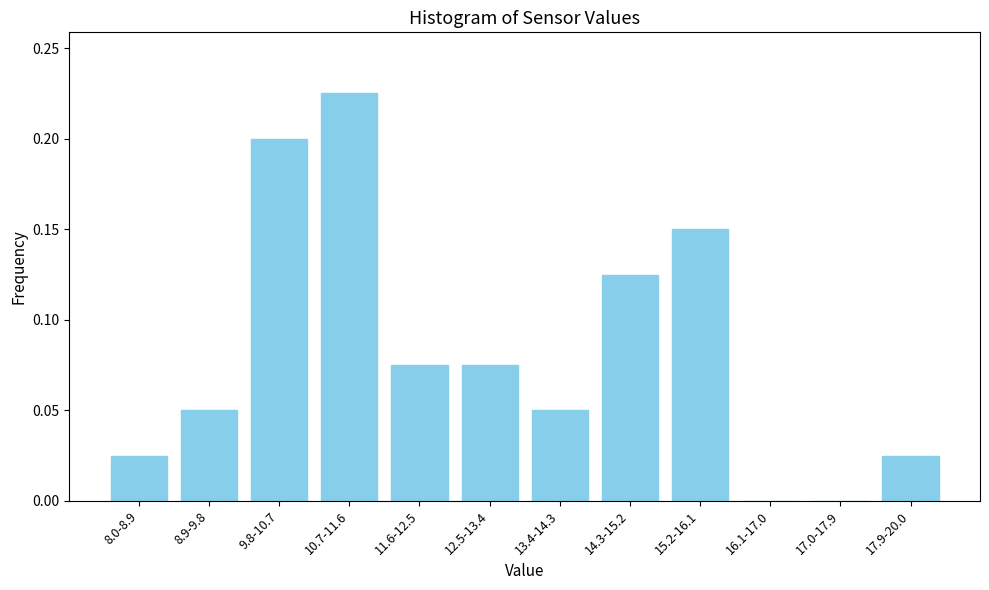

Which category has the highest value across all series?

10.7-11.6